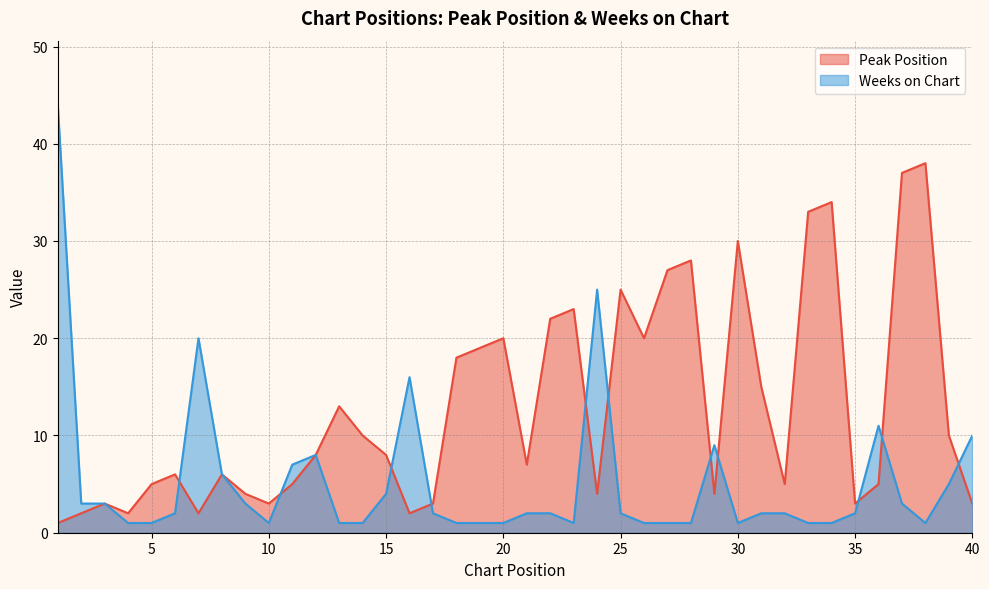

How many data points does each series have?

40